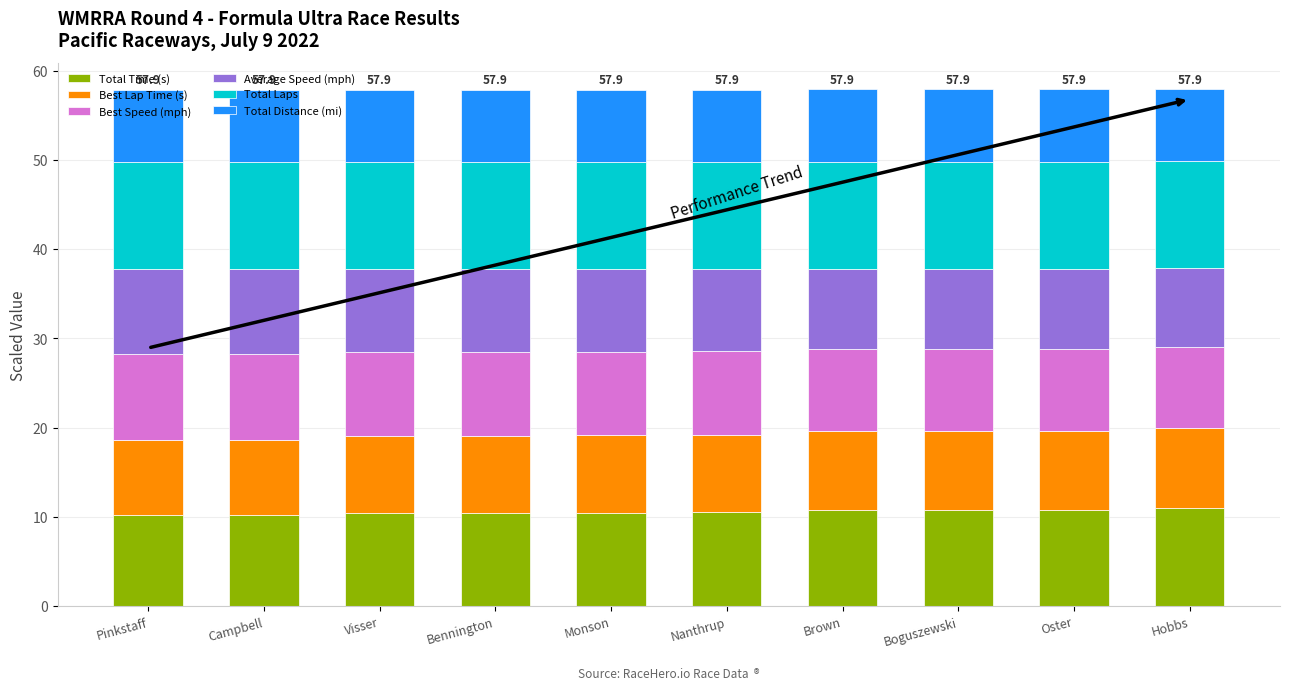

What is the total value across all series at Bennington?

57.9